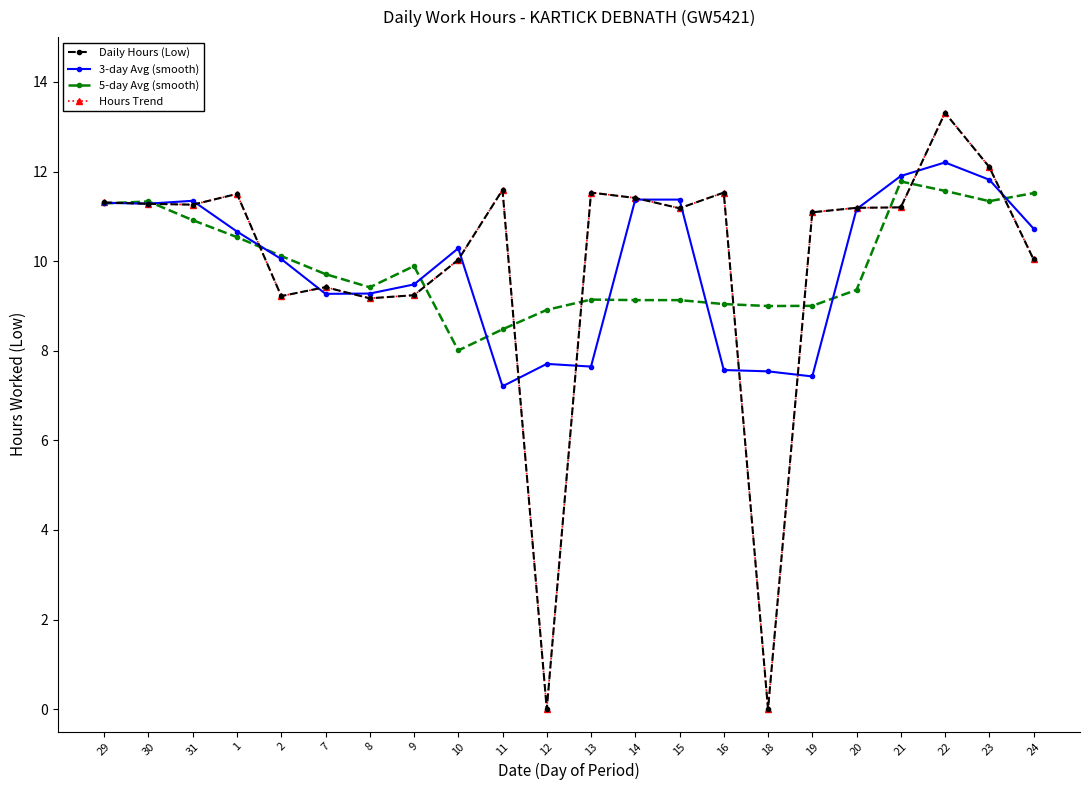

Which has a higher value, 19 or 2?

19